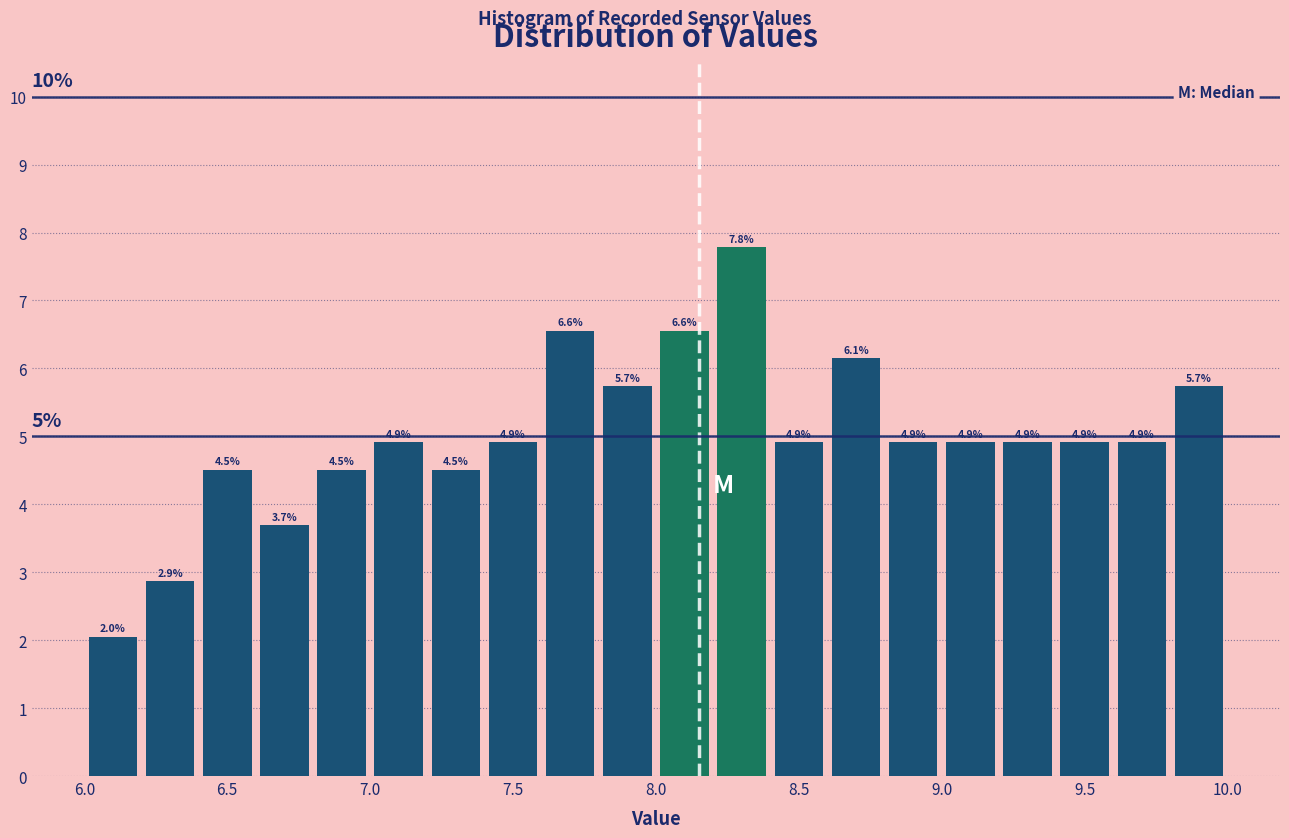

How tall is the bar that spans 9.2 to 9.4 on the x-axis?

4.9